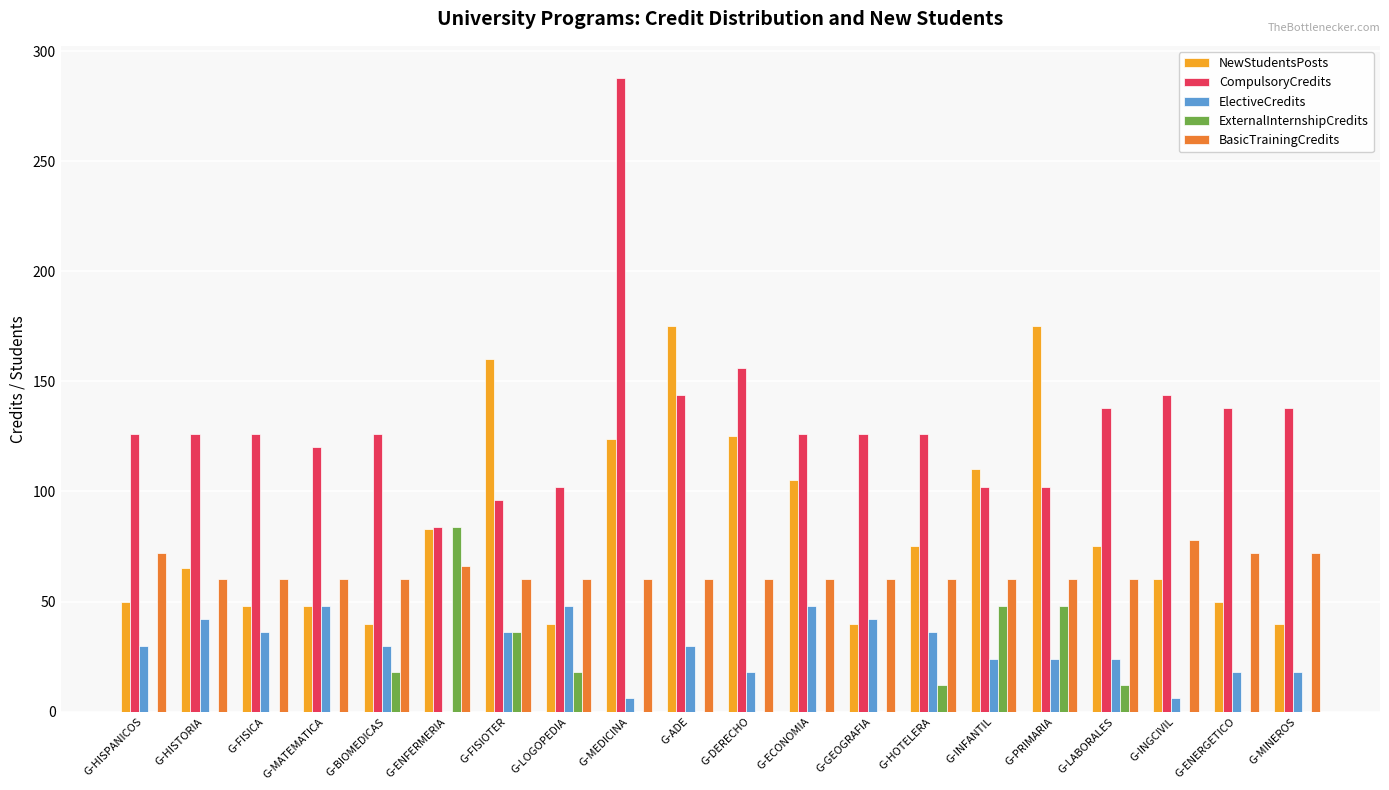

What is the maximum value for NewStudentsPosts?

175